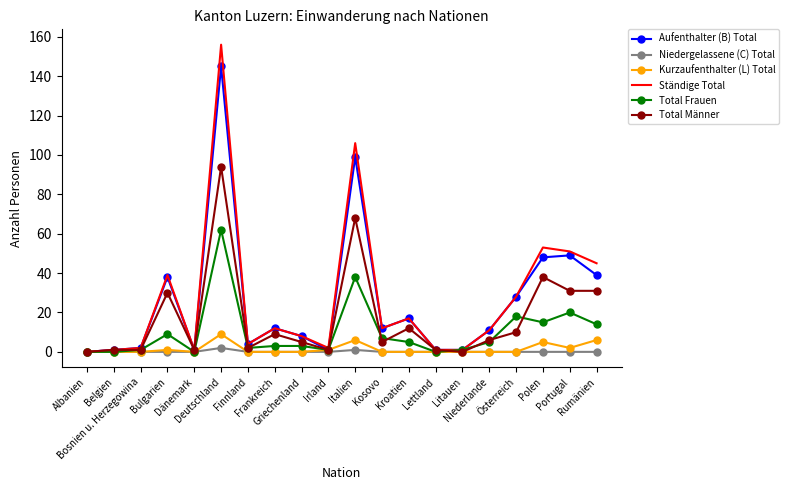

What is the sum of all Niedergelassene (C) Total values?

3